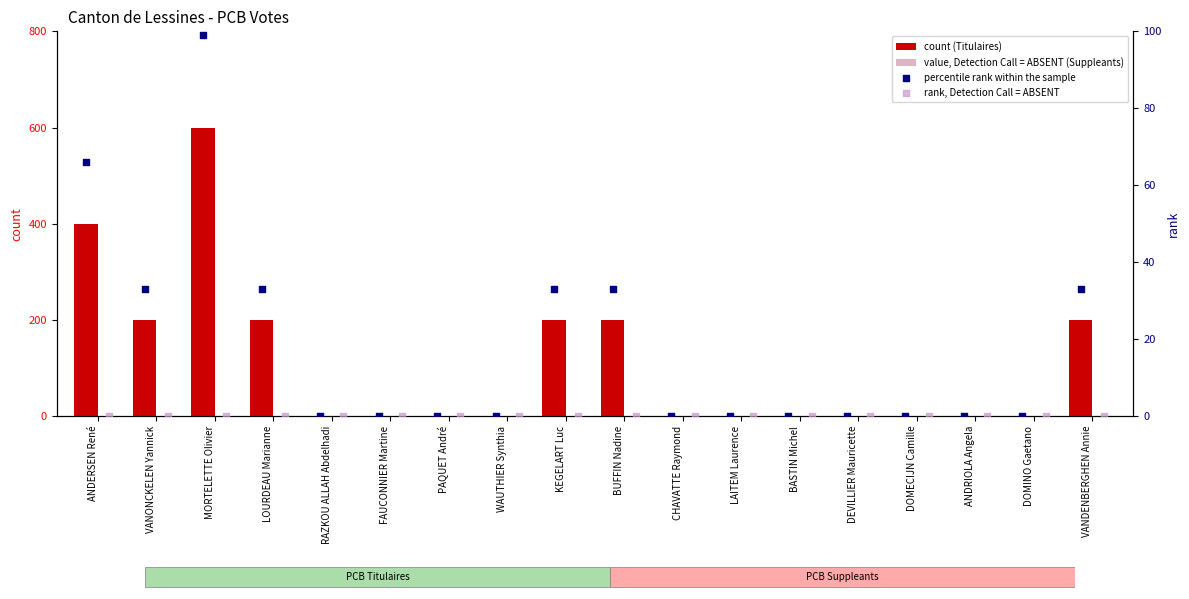

What are all the series names shown in the legend?

count (Titulaires), value, Detection Call = ABSENT (Suppleants), percentile rank within the sample, rank, Detection Call = ABSENT